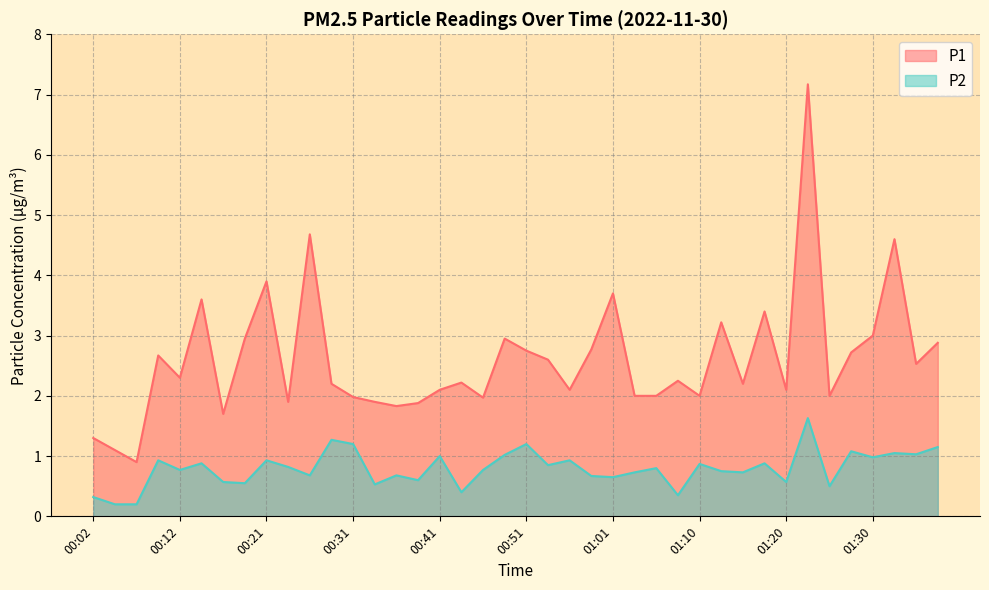

At which category does P2 reach its first local peak?

00:09